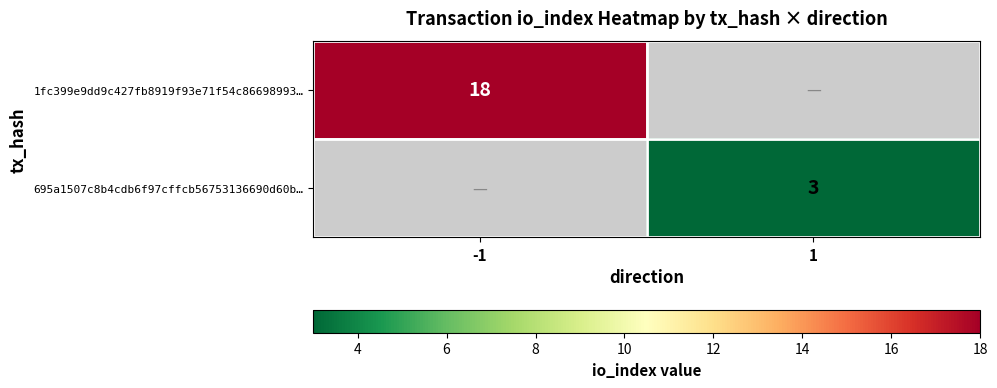

The 1fc399e9dd9c427fb8919f93e71f54c86698993… series shows 18 at -1. True or false?

True